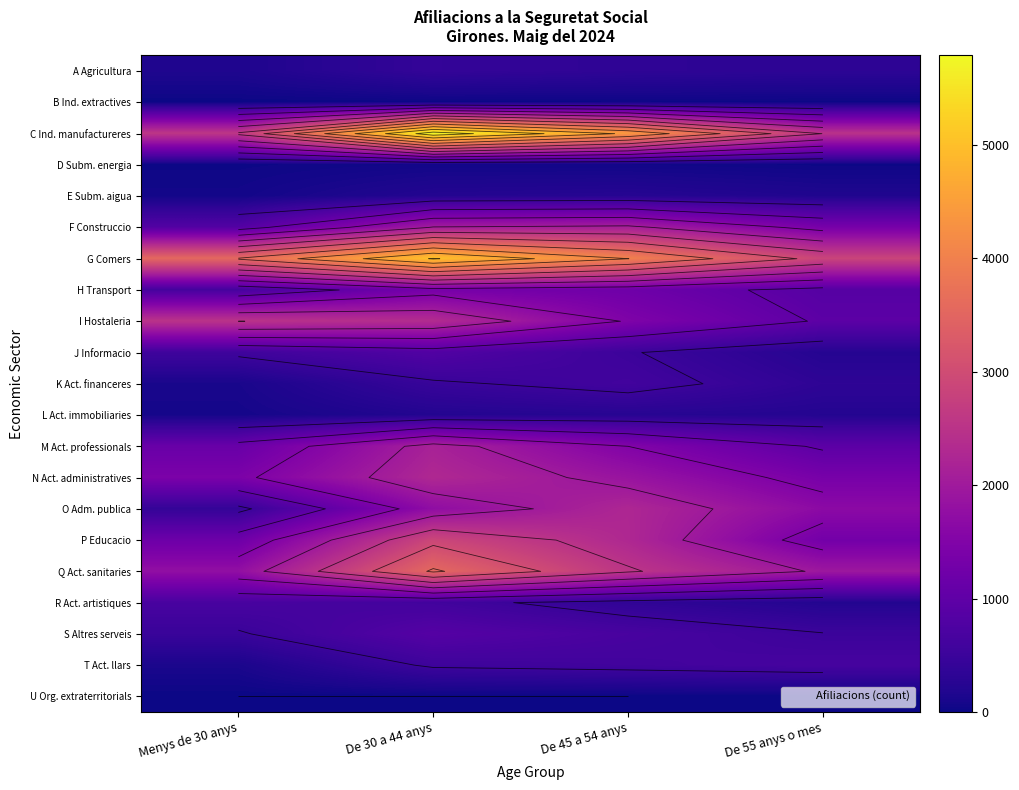

How many data points in R Act. artistiques are less than 595?

2